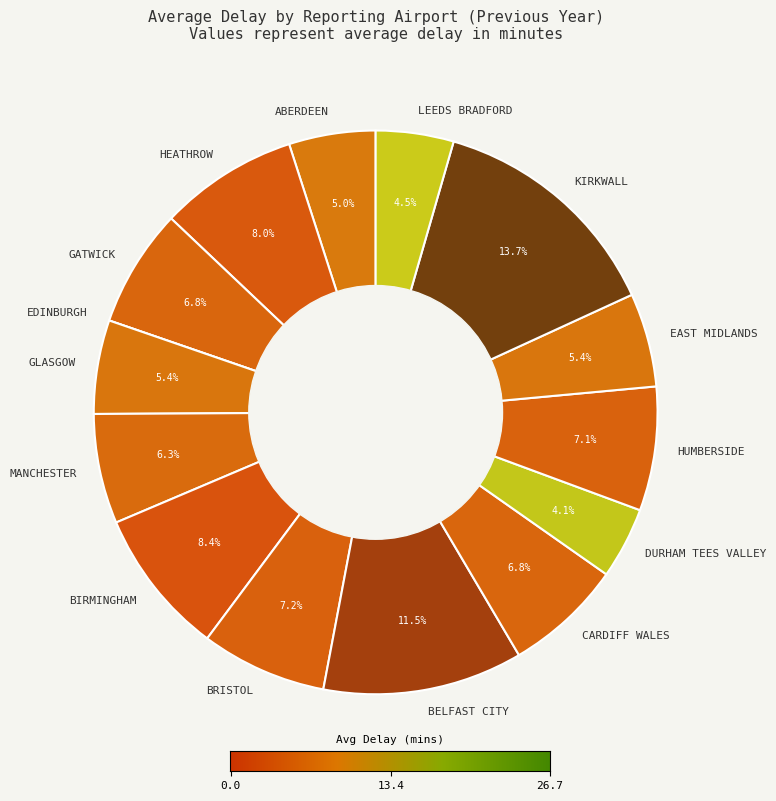

How much of the chart is everything except GATWICK?

93.2%